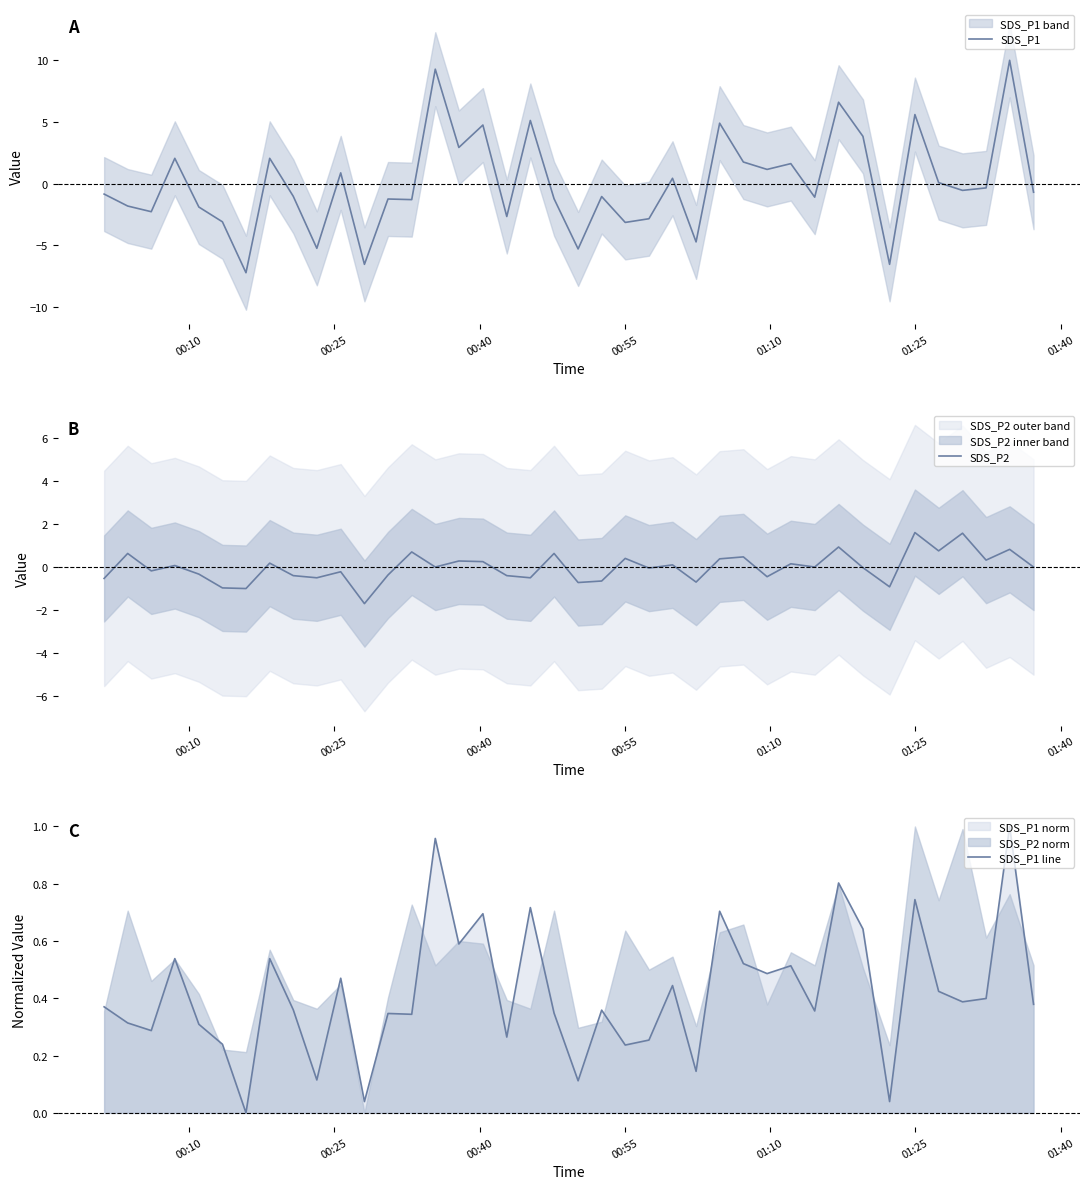

What is the highest value of the SDS_P1 series?

10.0